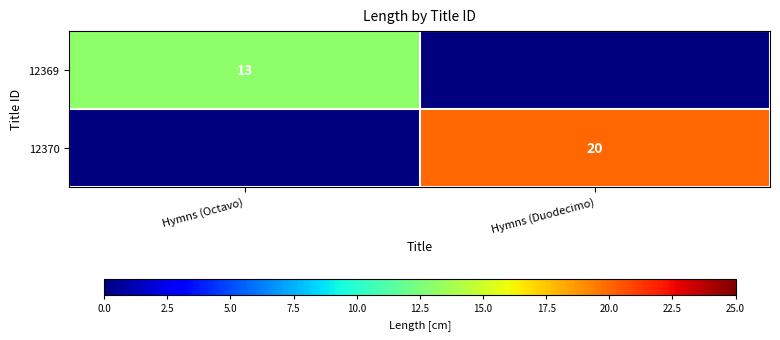

The value of 12369 at Hymns (Octavo) is 13. True or false?

True